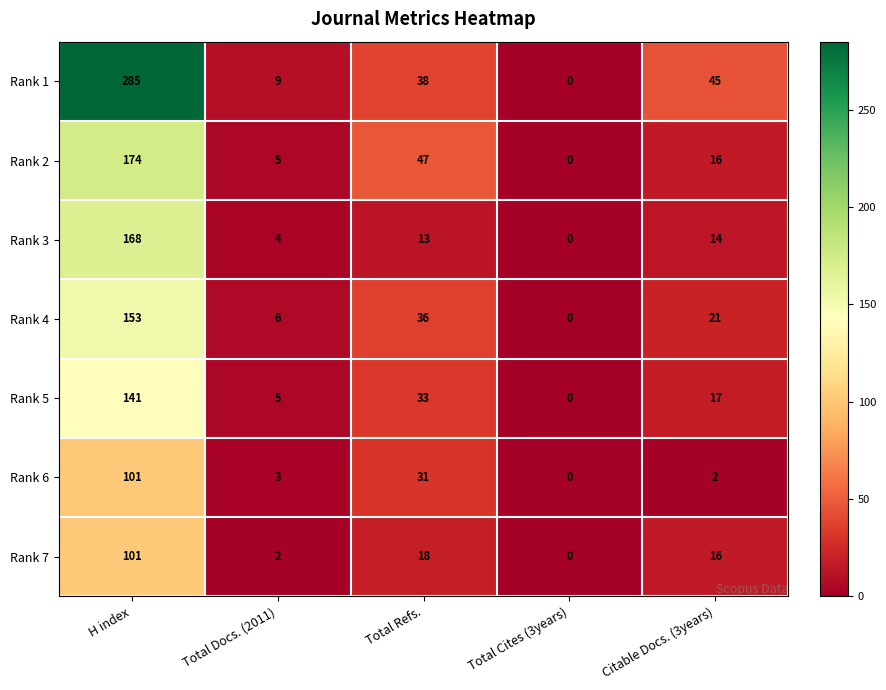

Where is Rank 3 nearest to the value 84?

Citable Docs. (3years)